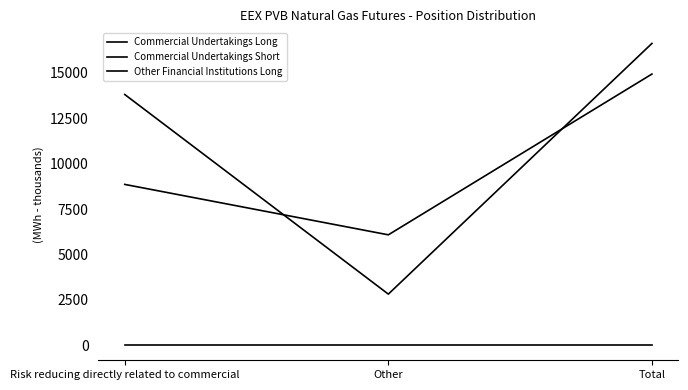

What is the sum of the Commercial Undertakings Short values at Total and Risk reducing directly related to commercial?

30440.4